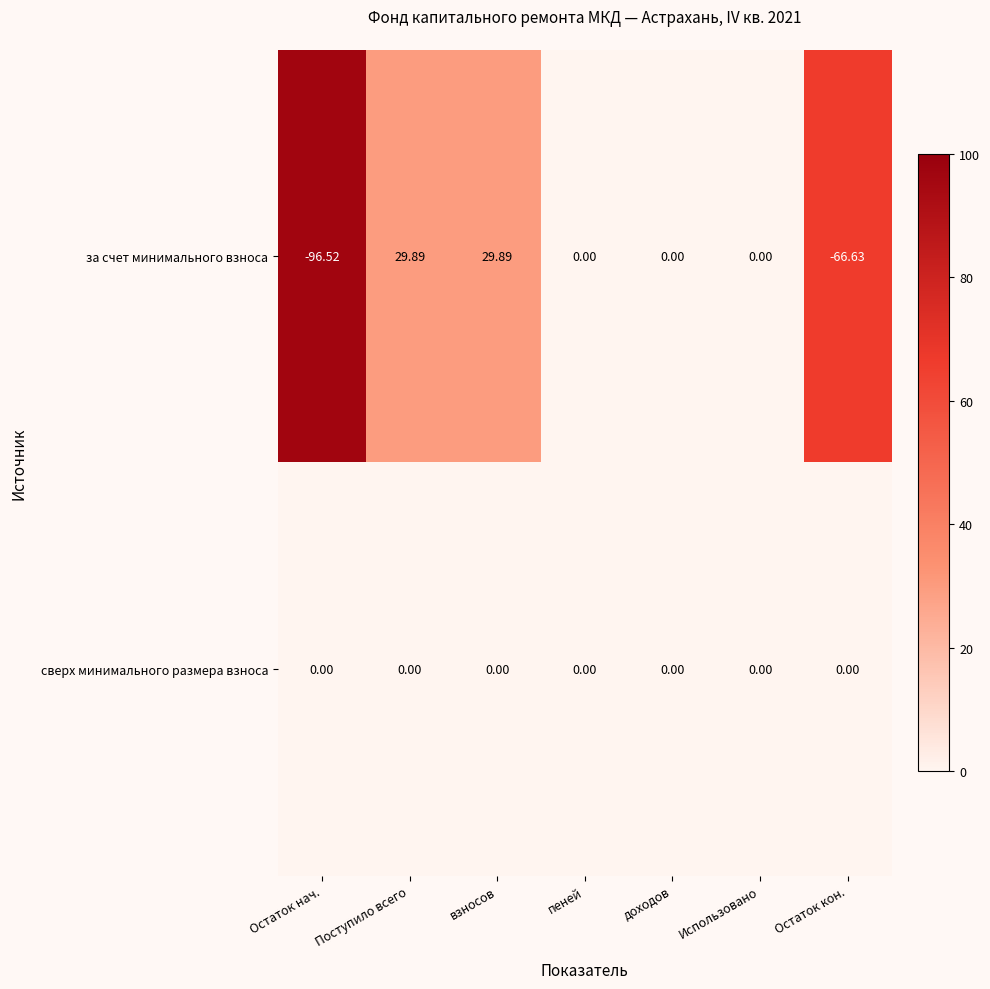

Is the value of за счет минимального взноса at Остаток кон. greater than the value of сверх минимального размера взноса at Остаток нач.?

No